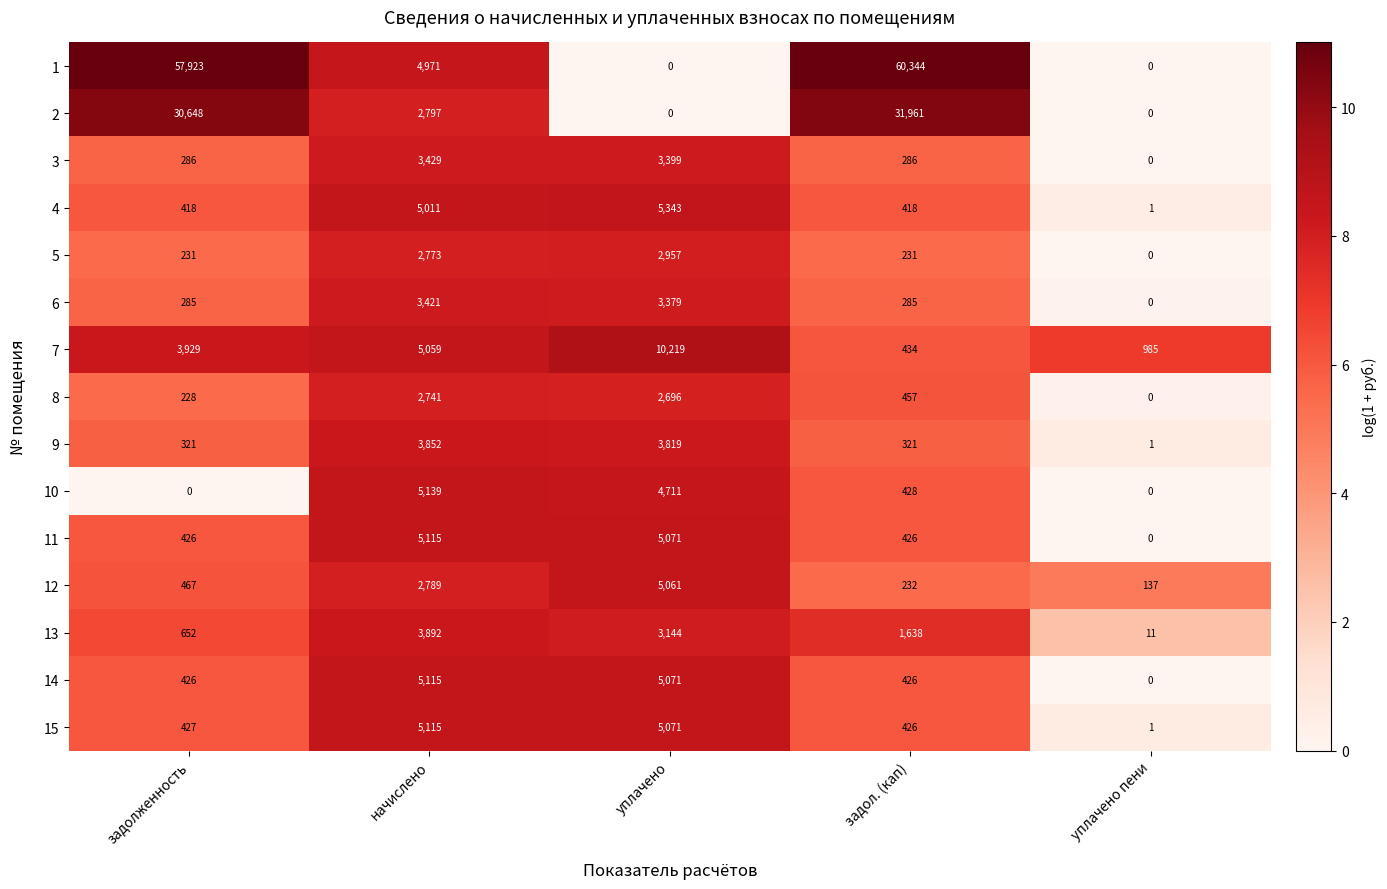

What is the spread (max minus min) of values at уплачено пени?

985